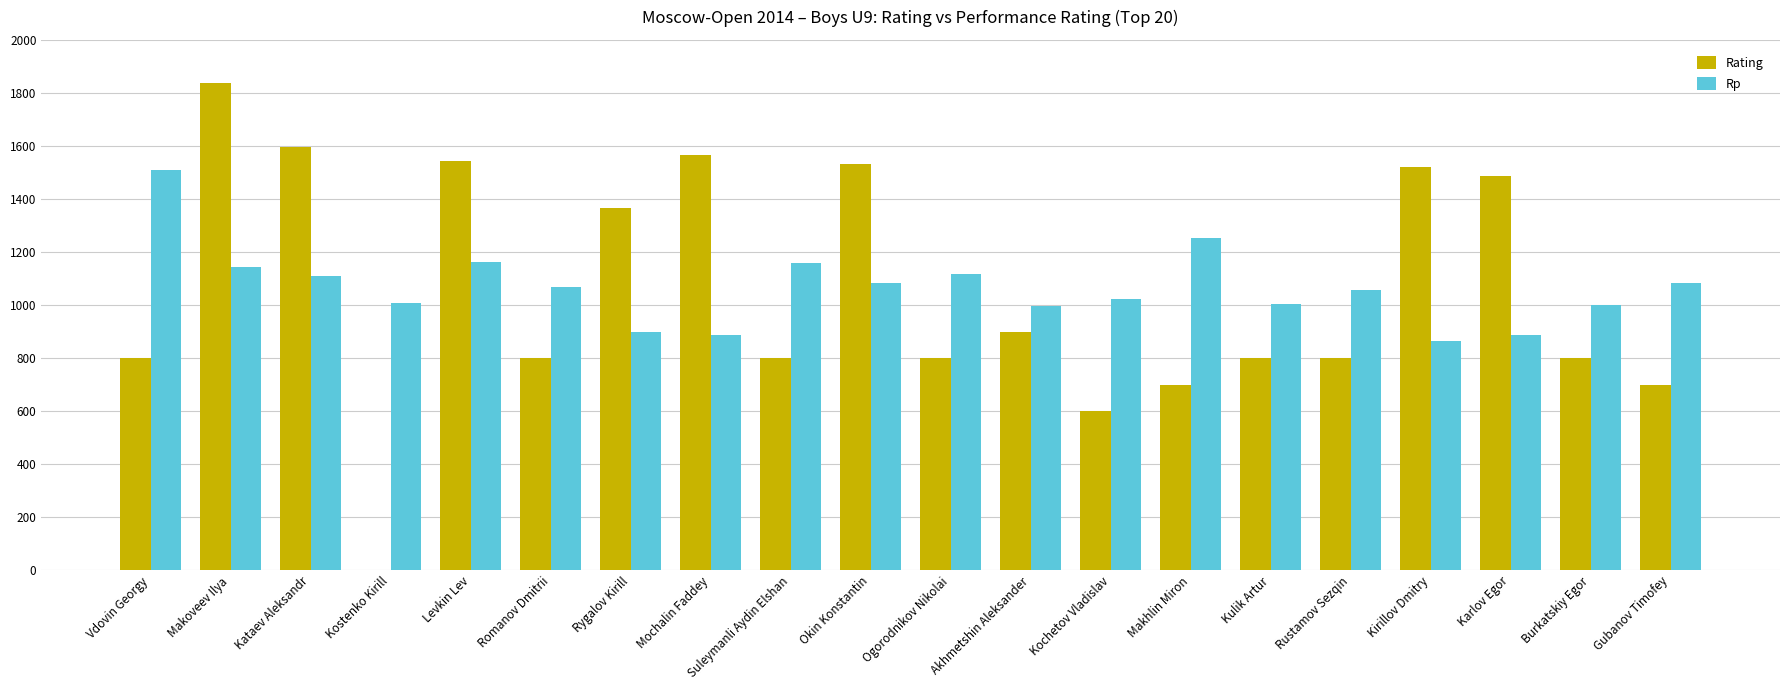

Is the value of Rp at Vdovin Georgy greater than the value of Rating at Vdovin Georgy?

Yes